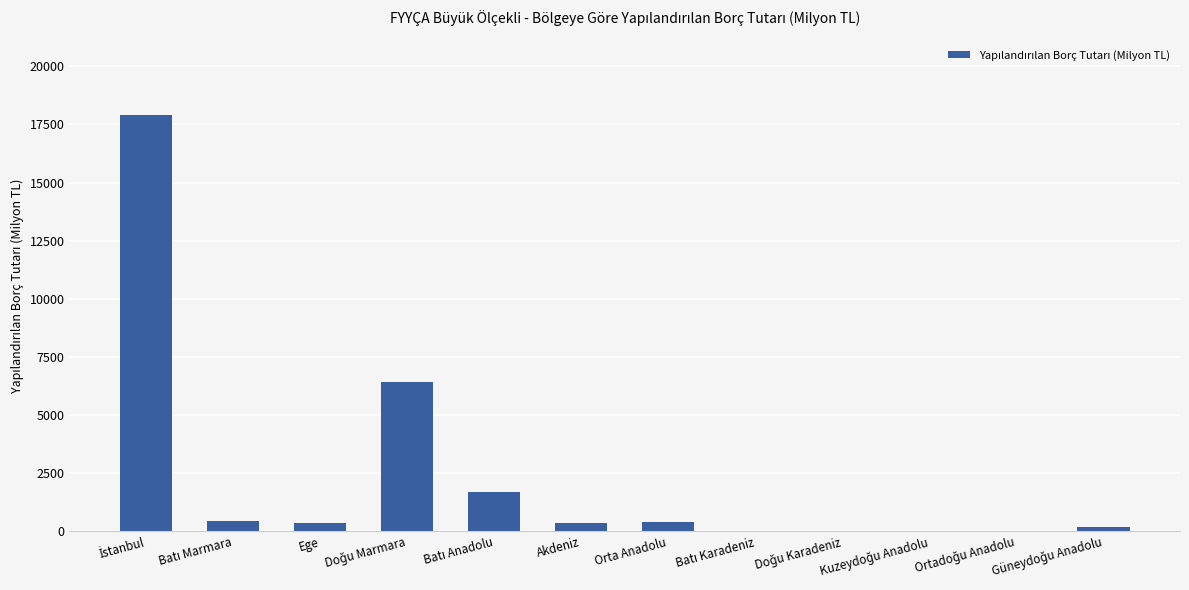

What is the value of the 1st bar from the left?

17923.5